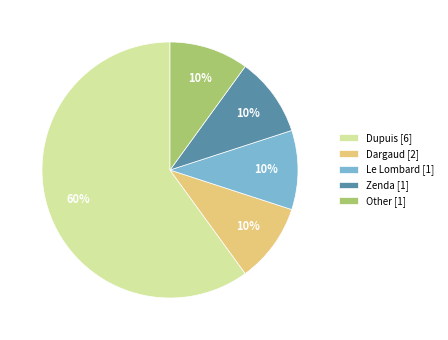

To the nearest percent, what percentage of the pie is Dargaud [2]?

10%